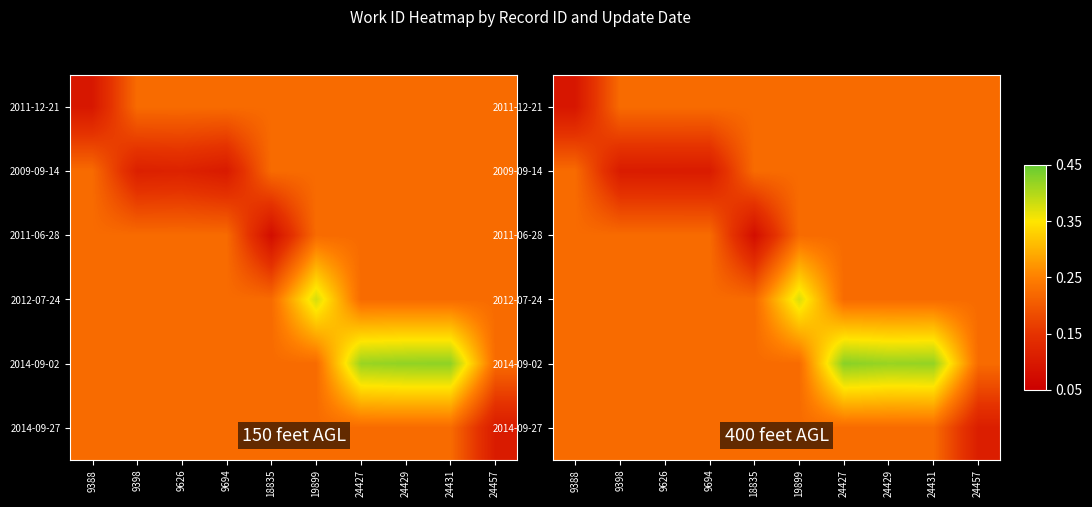

List the labels in order of 2011-06-28 value, largest first.

9388, 9398, 9626, 9694, 19899, 24427, 24429, 24431, 24457, 18835